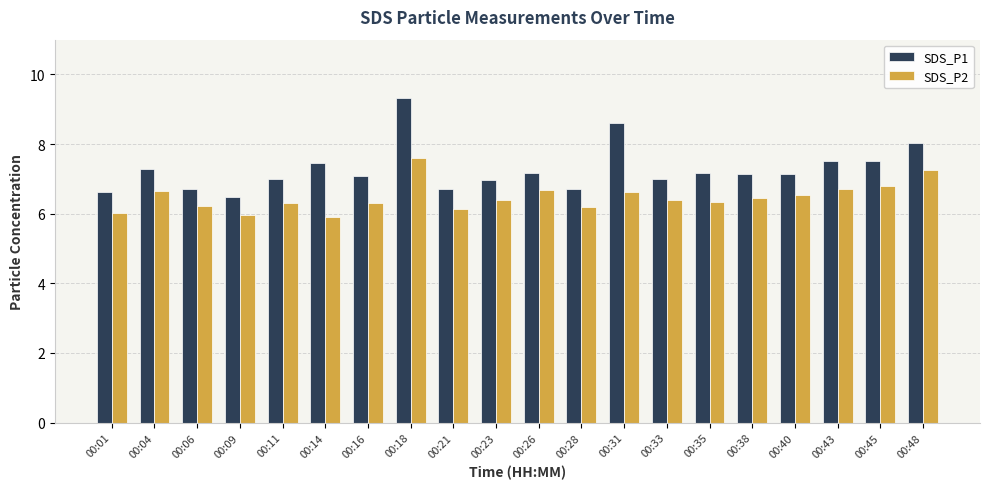

What is the total value across all series at 00:04?

13.9